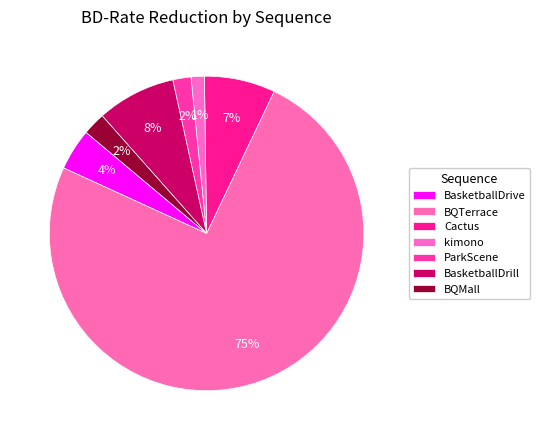

How many slices are in this pie chart?

7